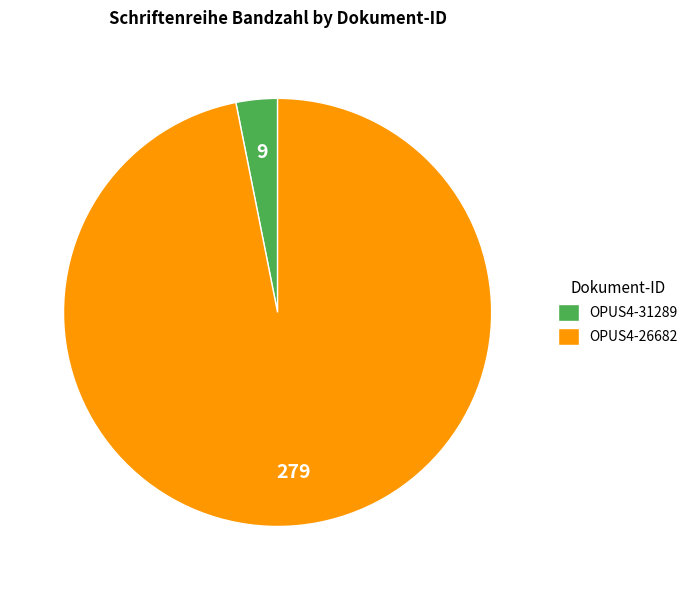

What is the smallest slice in the pie chart?

OPUS4-31289